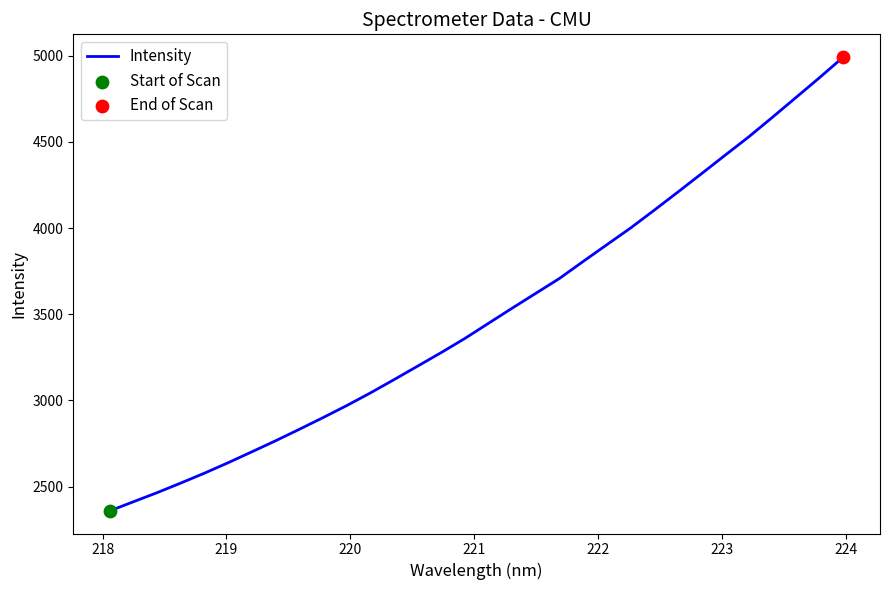

What is the maximum value shown in the chart?

4992.9